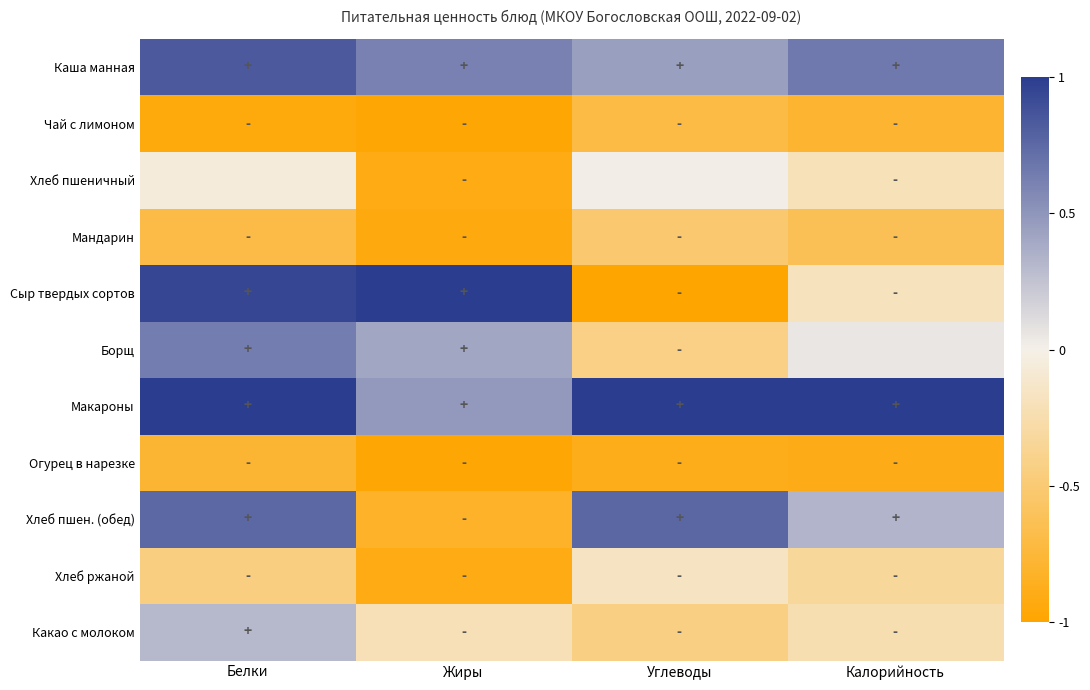

Rank the series by their maximum value, from highest to lowest.

Сыр твердых сортов, Макароны, Каша манная, Хлеб пшен. (обед), Борщ, Какао с молоком, Хлеб пшеничный, Хлеб ржаной, Мандарин, Чай с лимоном, Огурец в нарезке